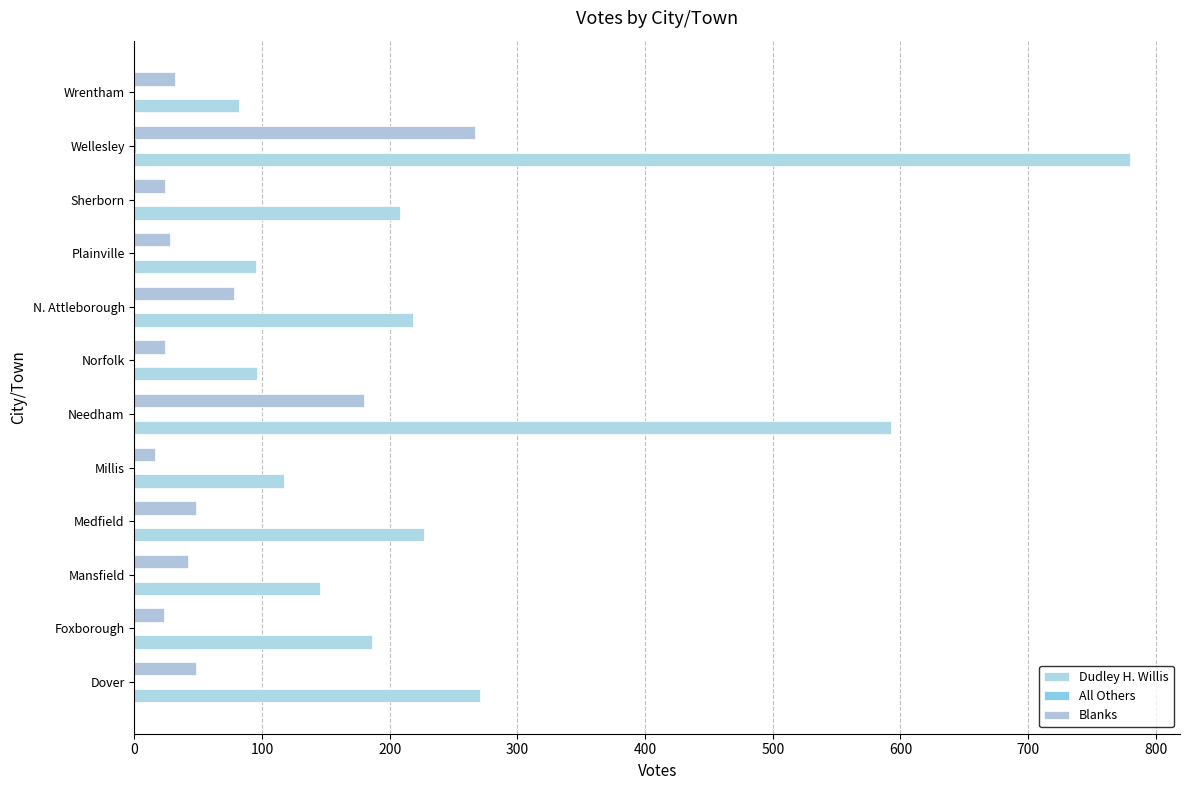

How many series are shown in this chart?

3